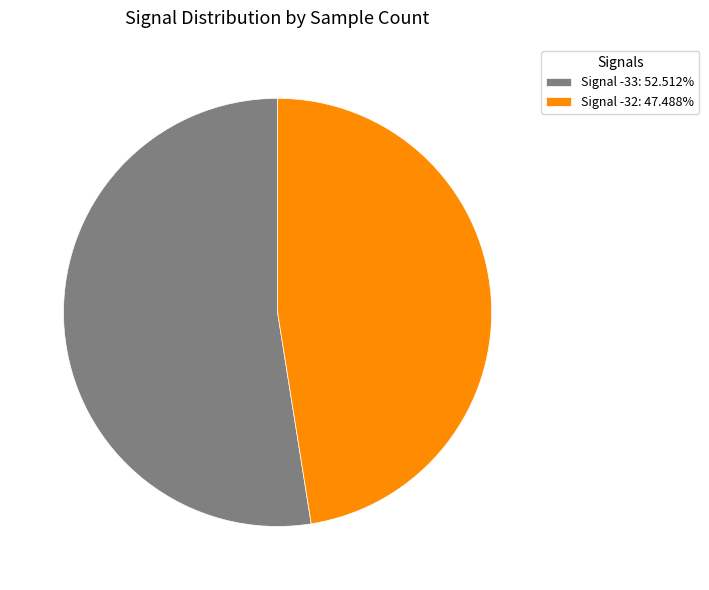

Is Signal -32: 47.488% the majority of the pie?

No